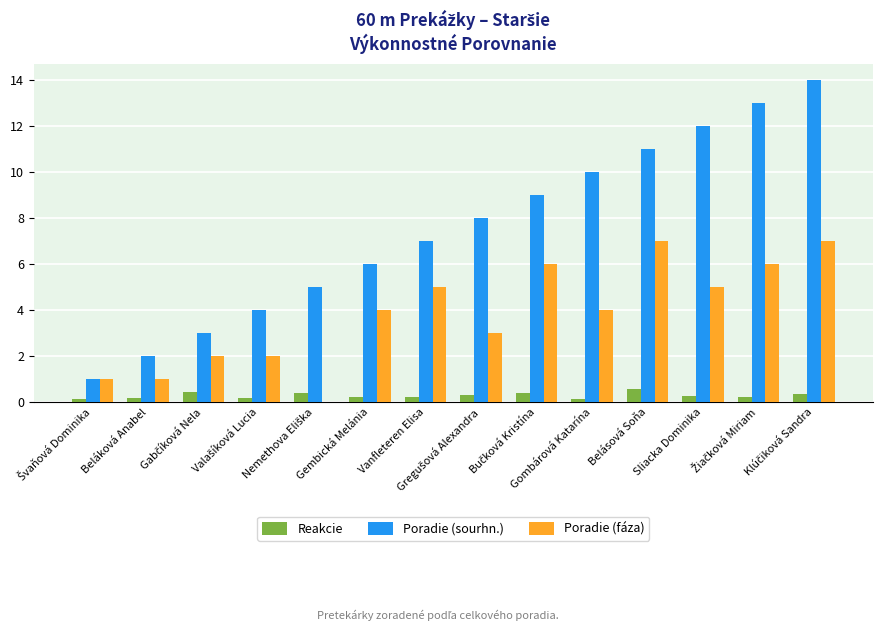

Are the bars grouped side by side (vs. stacked)?

Yes